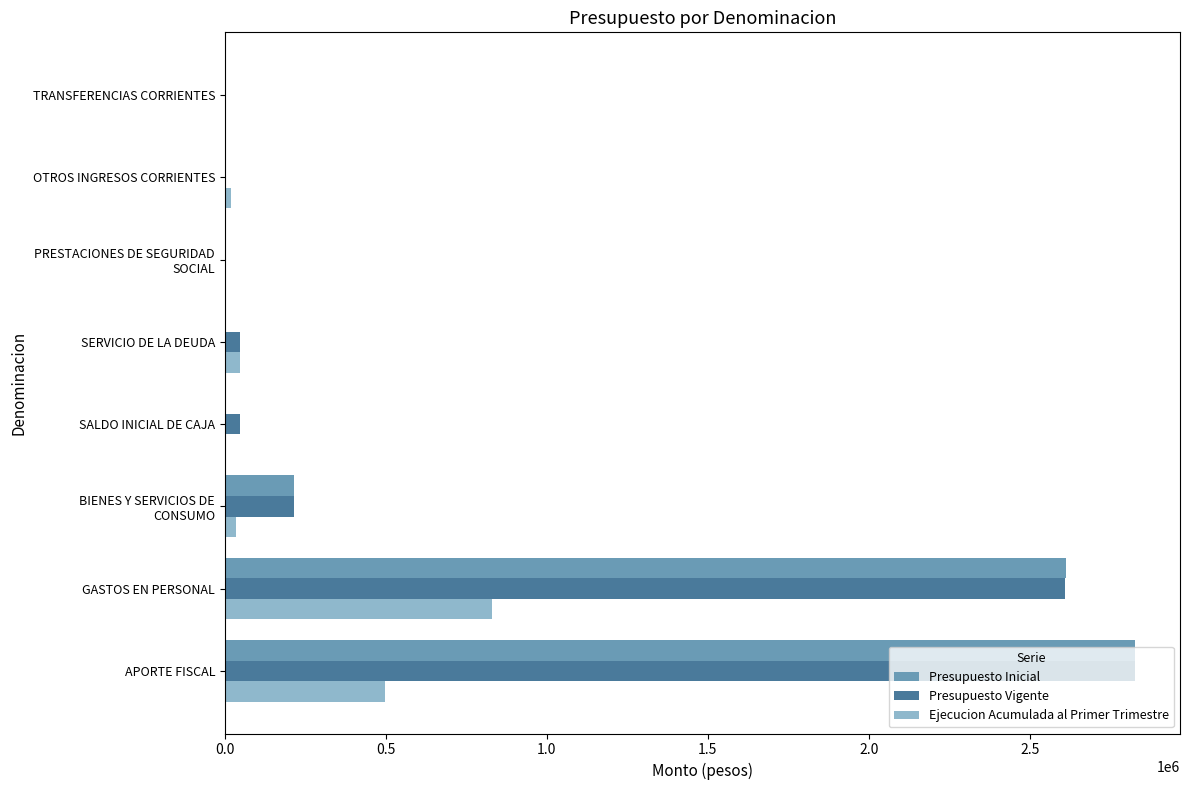

The Ejecucion Acumulada al Primer Trimestre series shows 441083 at TRANSFERENCIAS CORRIENTES. True or false?

False